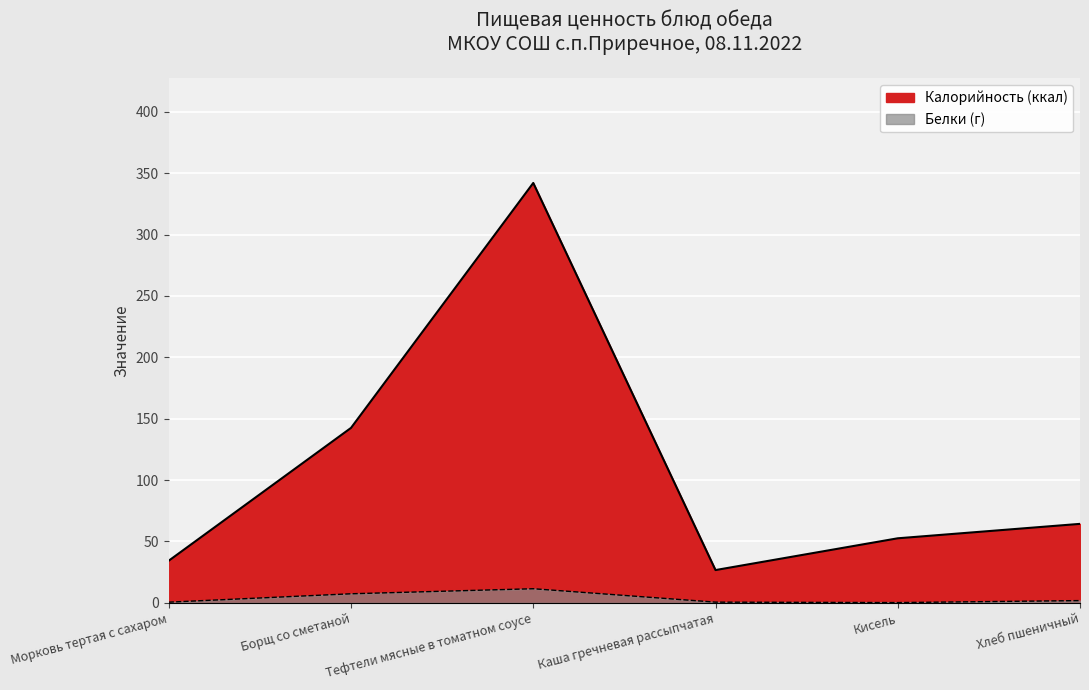

Is the value of Белки (г) at Каша гречневая рассыпчатая greater than the value of Калорийность (ккал) at Тефтели мясные в томатном соусе?

No